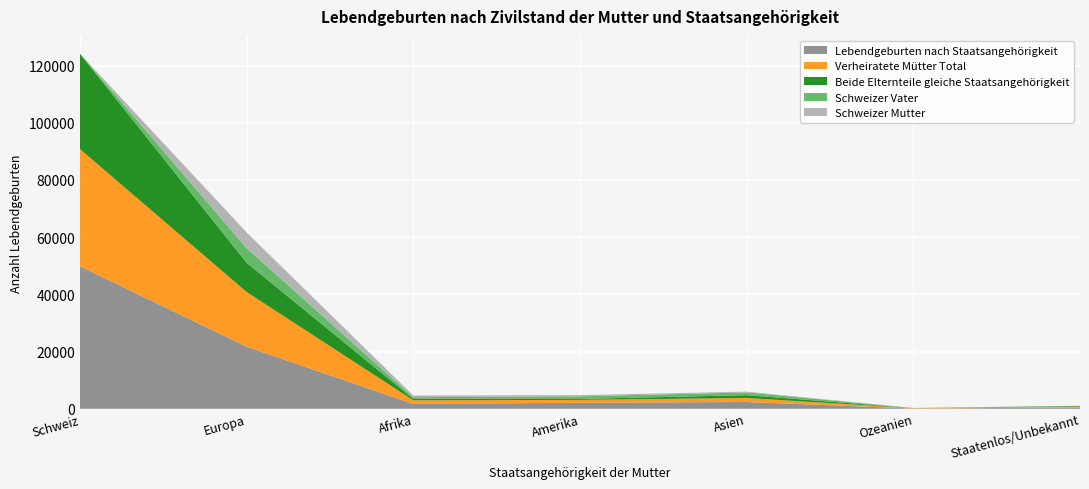

Reading left to right, extract all data points from this chart.

Lebendgeburten nach Staatsangehörigkeit: 49845	21717	1684	2121	2375	97	447
Verheiratete Mütter Total: 40971	19129	1300	997	1410	105	354
Beide Elternteile gleiche Staatsangehörigkeit: 33355	10222	501	327	984	23	193
Schweizer Vater: 0	5102	586	905	957	27	39
Schweizer Mutter: 0	5507	580	444	278	47	33